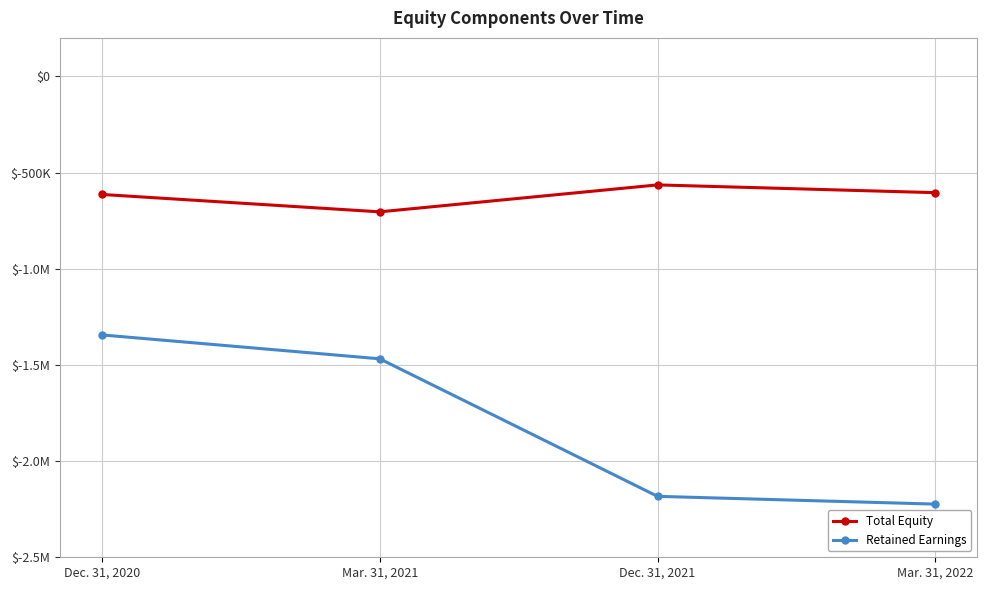

Is it true that Retained Earnings equals -3338537 at Mar. 31, 2022?

False